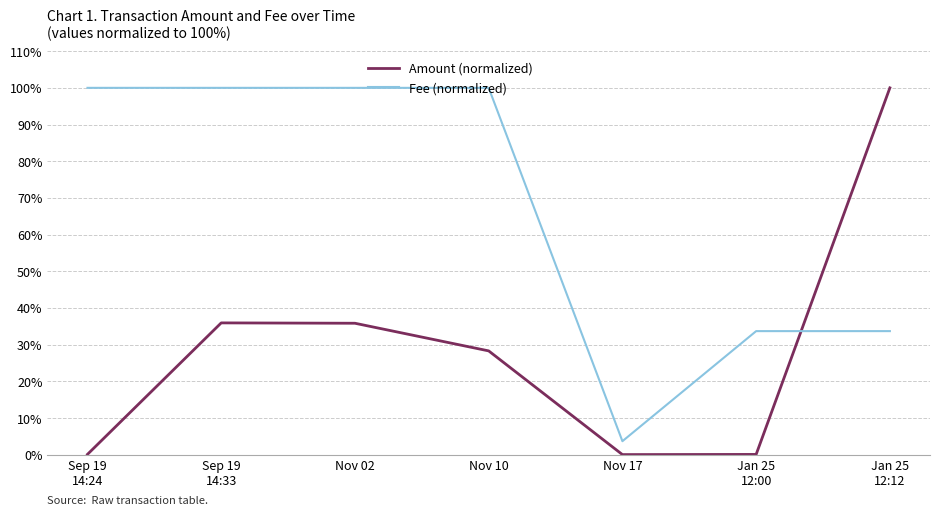

Which series changed the most between Sep 19
14:24 and Jan 25
12:12?

Amount (normalized)